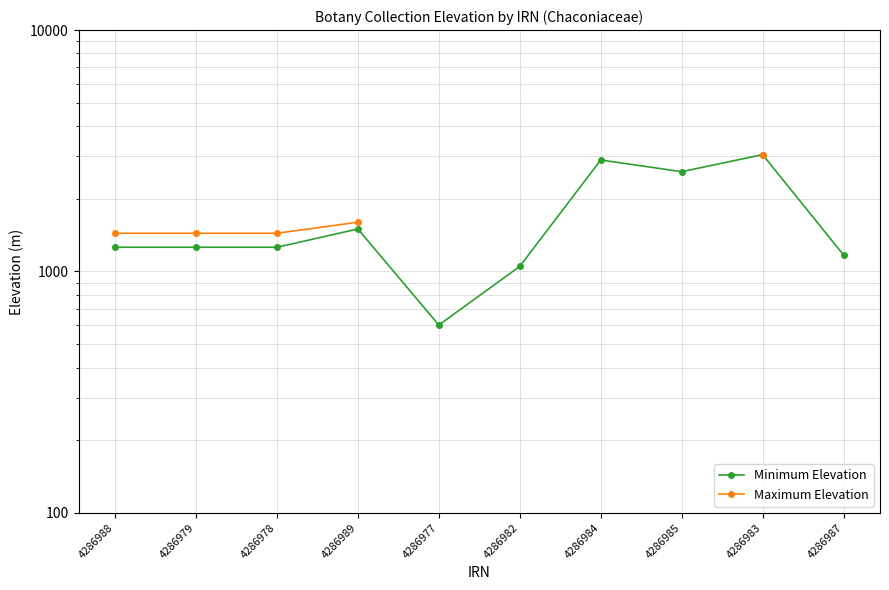

What are all the series names shown in the legend?

Minimum Elevation, Maximum Elevation